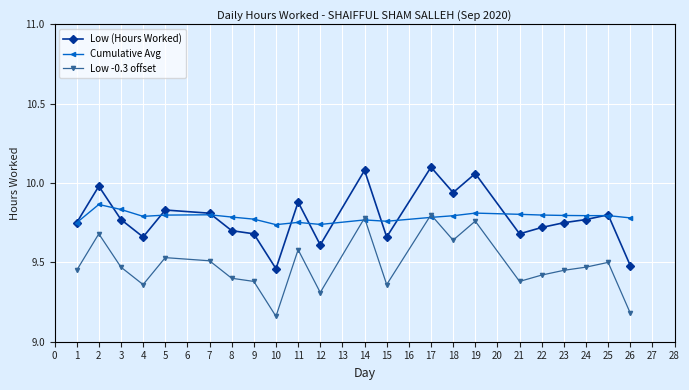

Does the chart display data point markers on the line(s)?

Yes